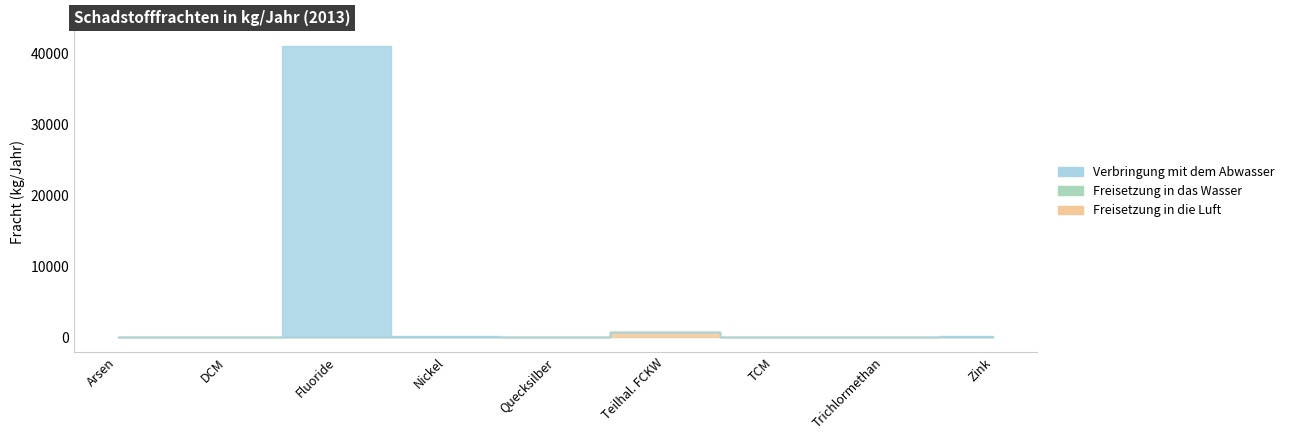

True or false: Verbringung mit dem Abwasser has a value of 36 at Nickel und Verbindungen (als Ni).

False